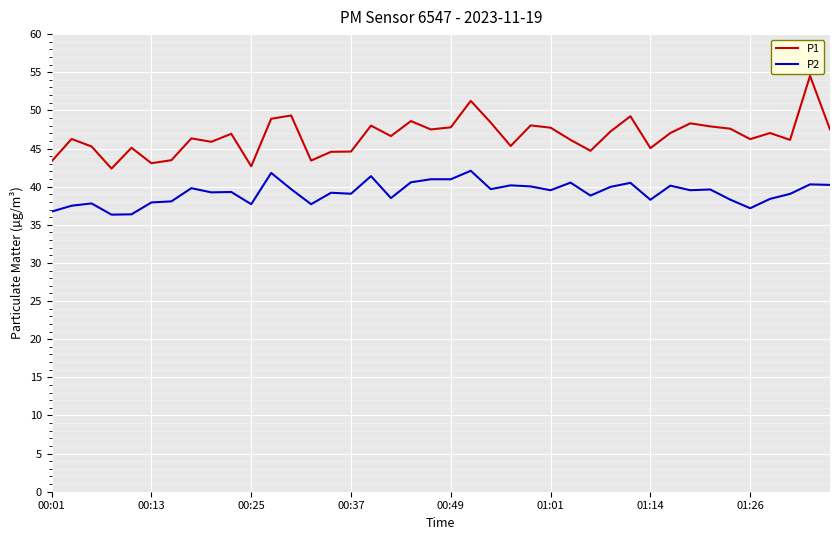

True or false: P1 has more than 1 interior local peaks.

True